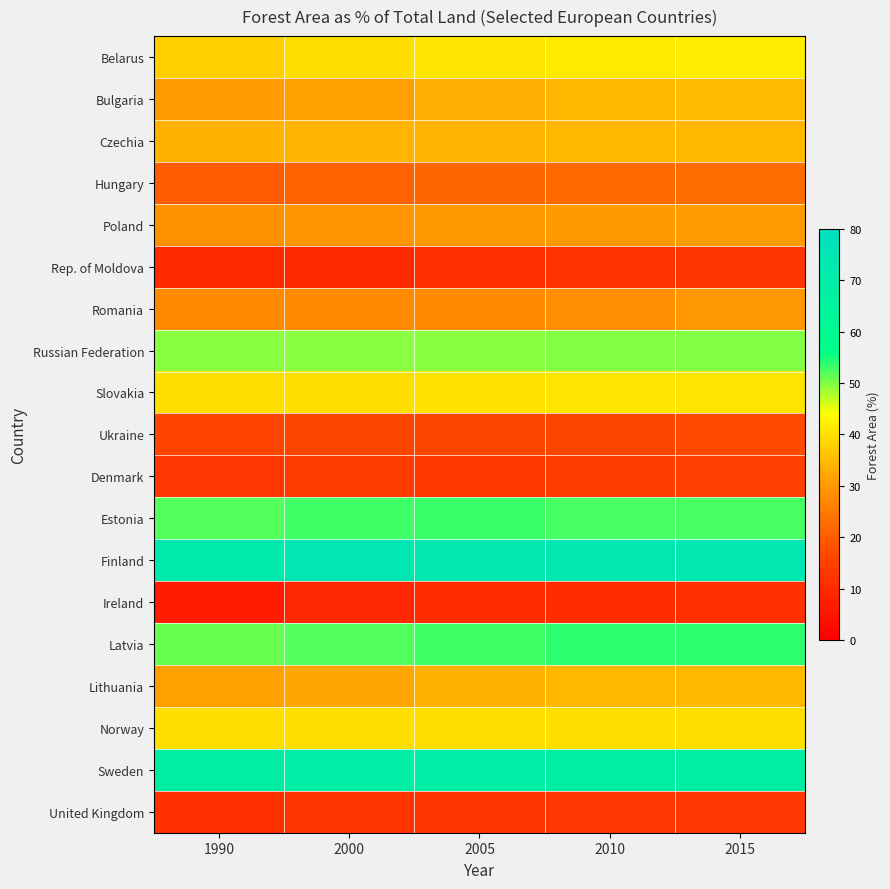

Which has a higher value, 2000 or 2015?

2015